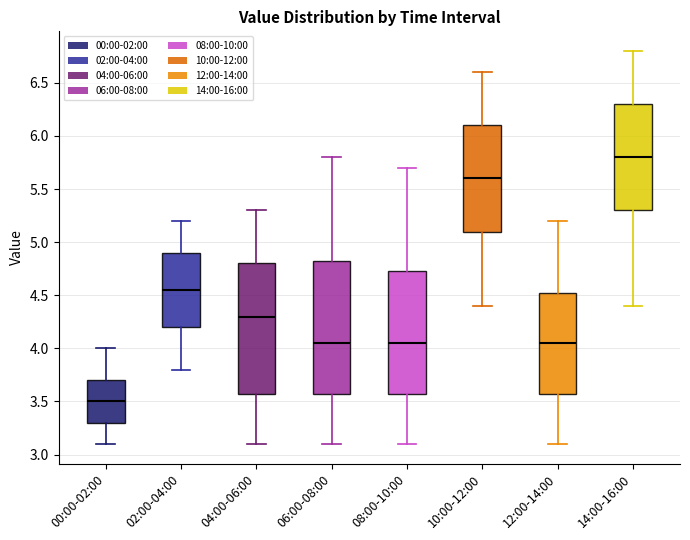

Where does the median line of the box for 08:00-10:00 sit on the y-axis? The values are not printed on the chart, so give them approximately, as read against the axis.

4.05